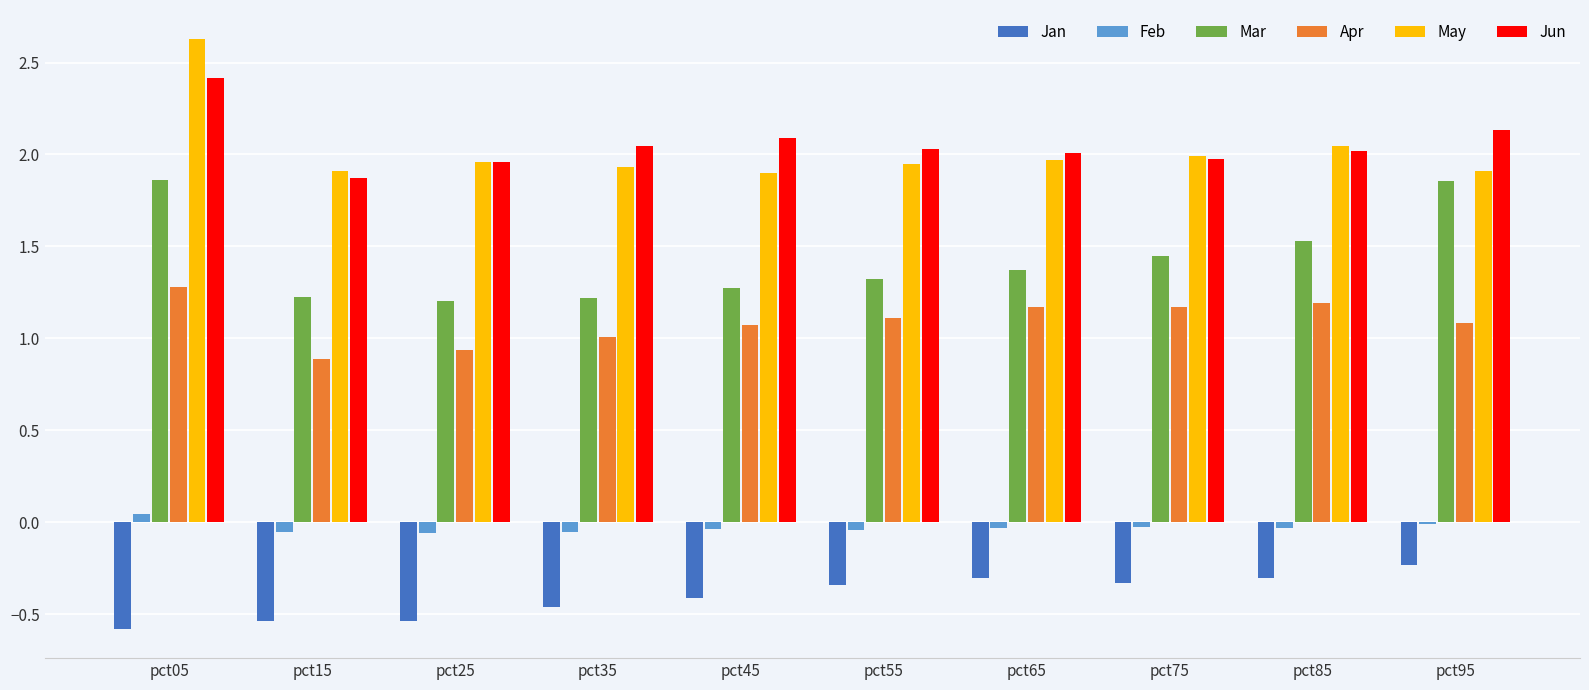

Where is Jan nearest to the value 0?

pct95